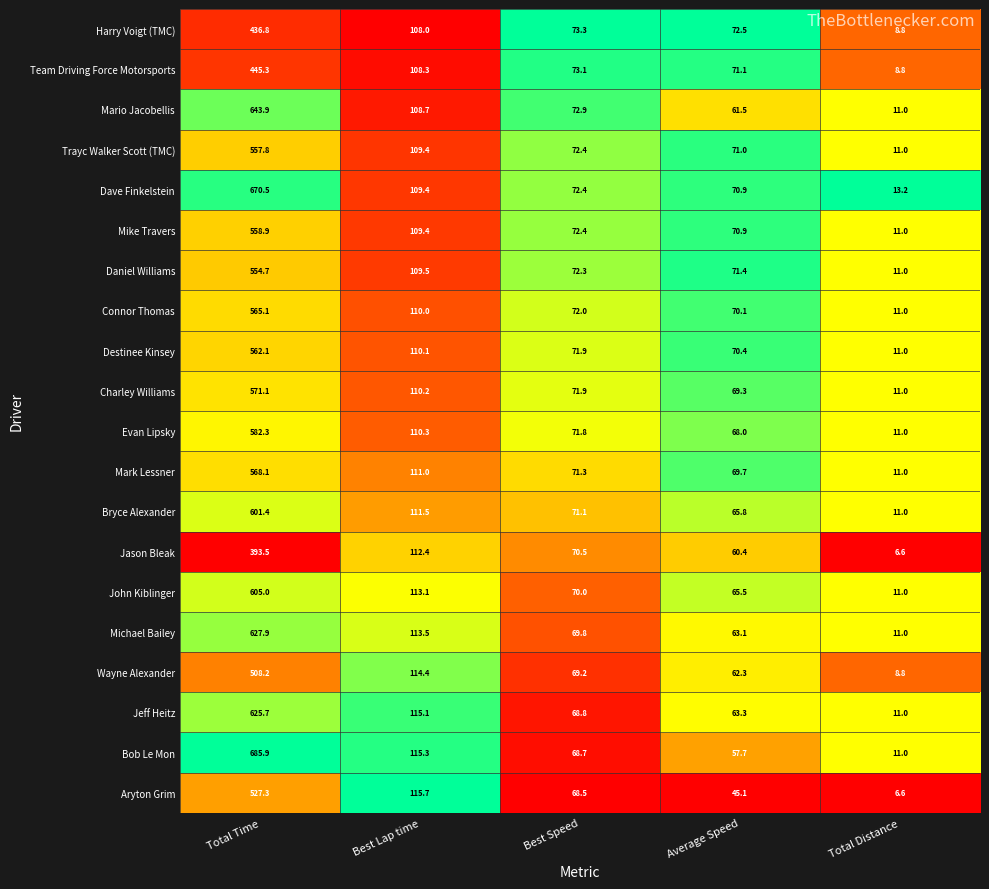

What is the difference between the maximum and minimum values in the Bryce Alexander series?

590.4